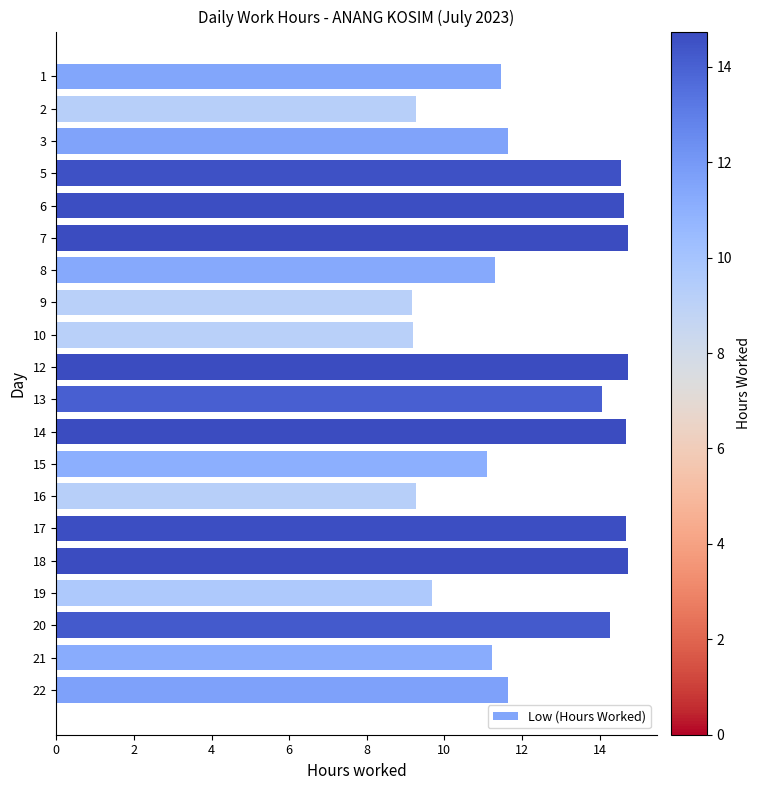

What is the maximum value shown in the chart?

14.7